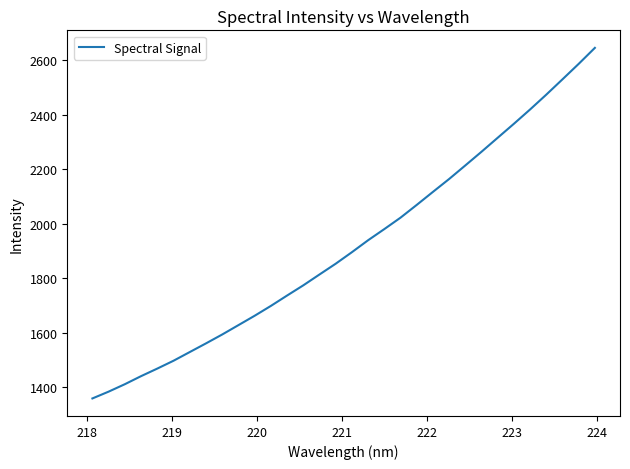

What is the difference between the maximum and minimum values?

1287.0